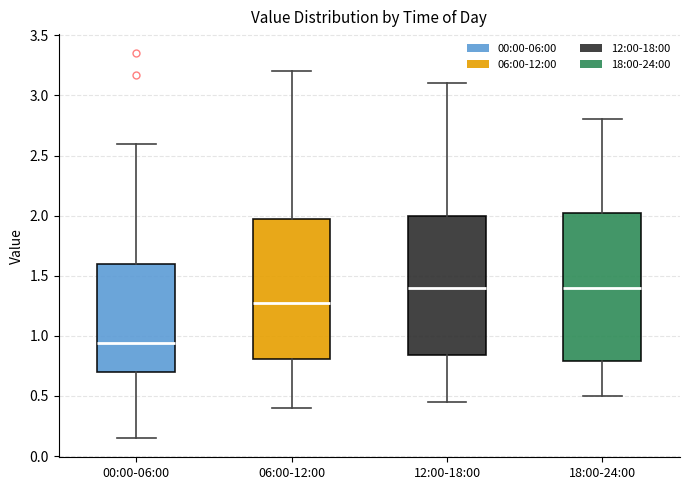

Comparing the boxes themselves (not the whiskers), which one is the tallest?

18:00-24:00